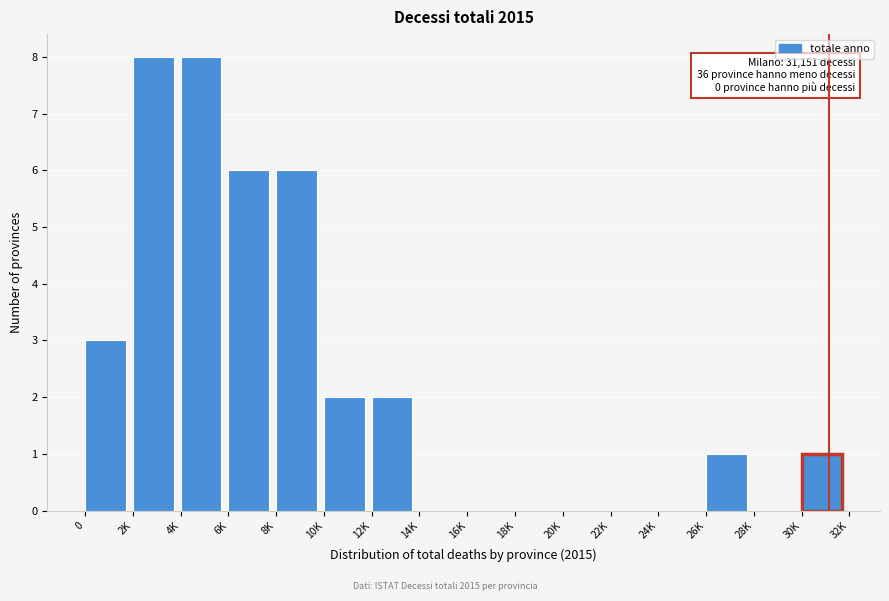

Reading left to right, transcribe all the data shown in this chart.

0=3	2K=8	4K=8	6K=6	8K=6	10K=2	12K=2	14K=0	16K=0	18K=0	20K=0	22K=0	24K=0	26K=1	28K=0	30K=1